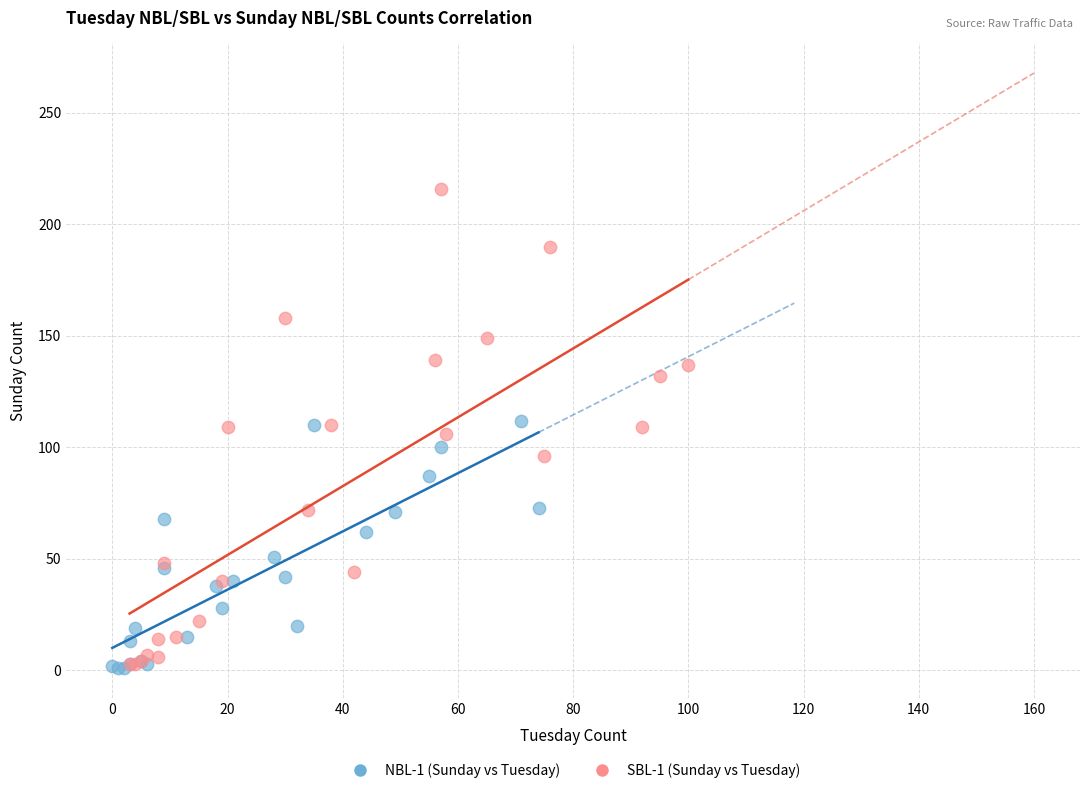

Which series has the widest spread of Y values?

SBL-1 (Sunday vs Tuesday)